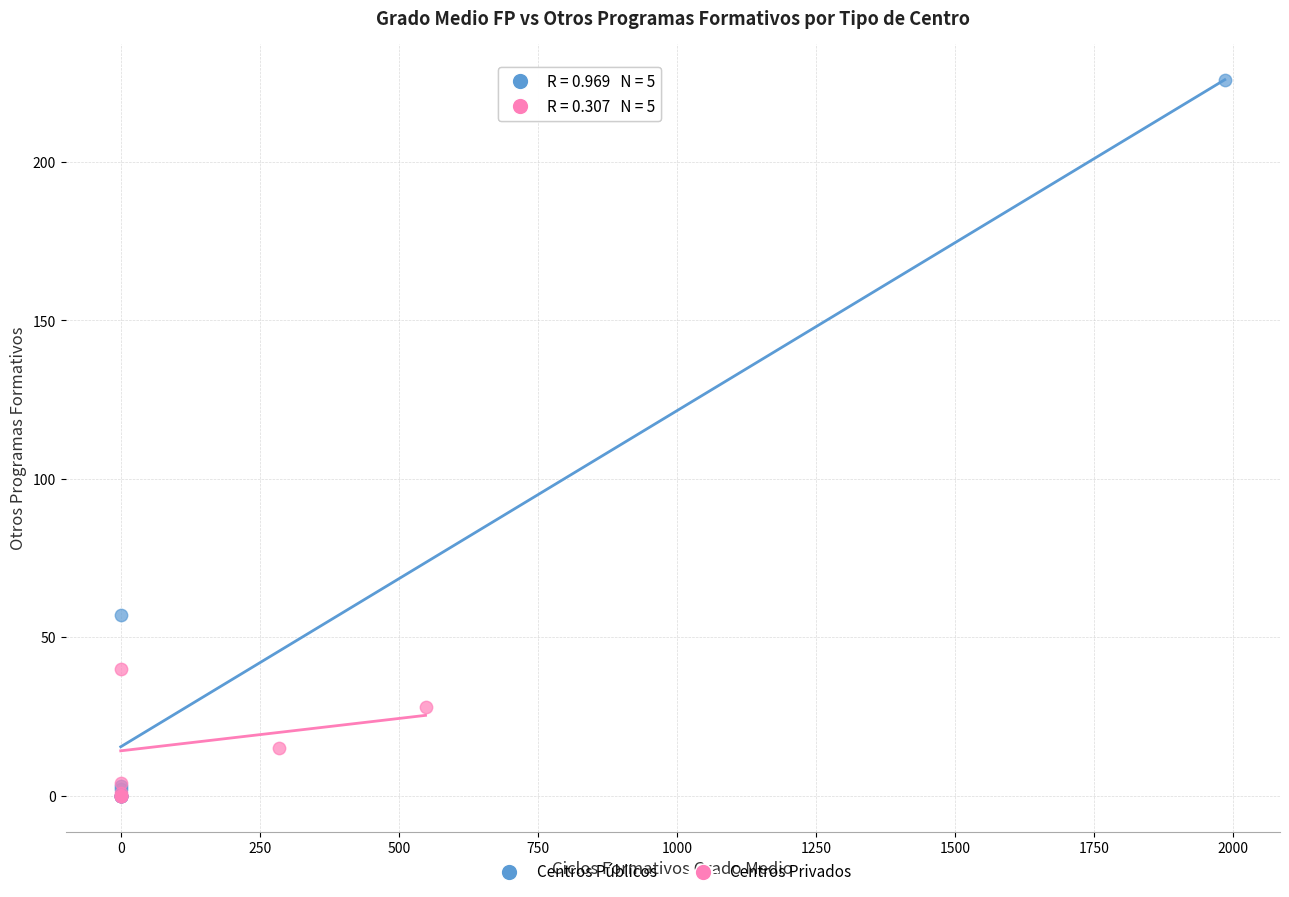

Which series has the widest spread of Y values?

Centros Públicos